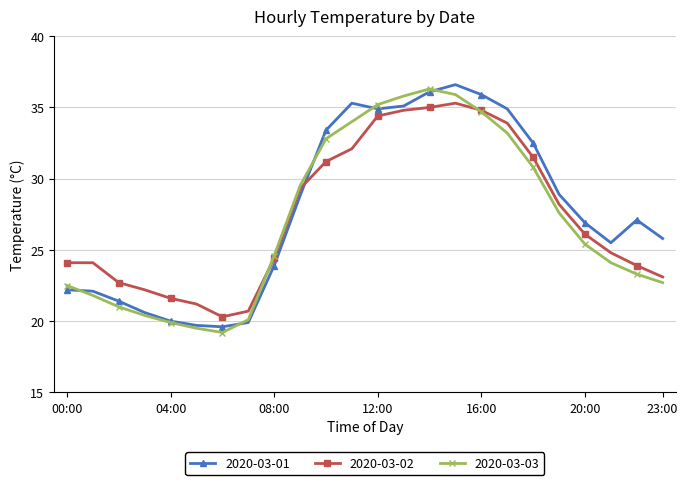

What is the value of the 2020-03-03 point at the 10th from the left?

29.5